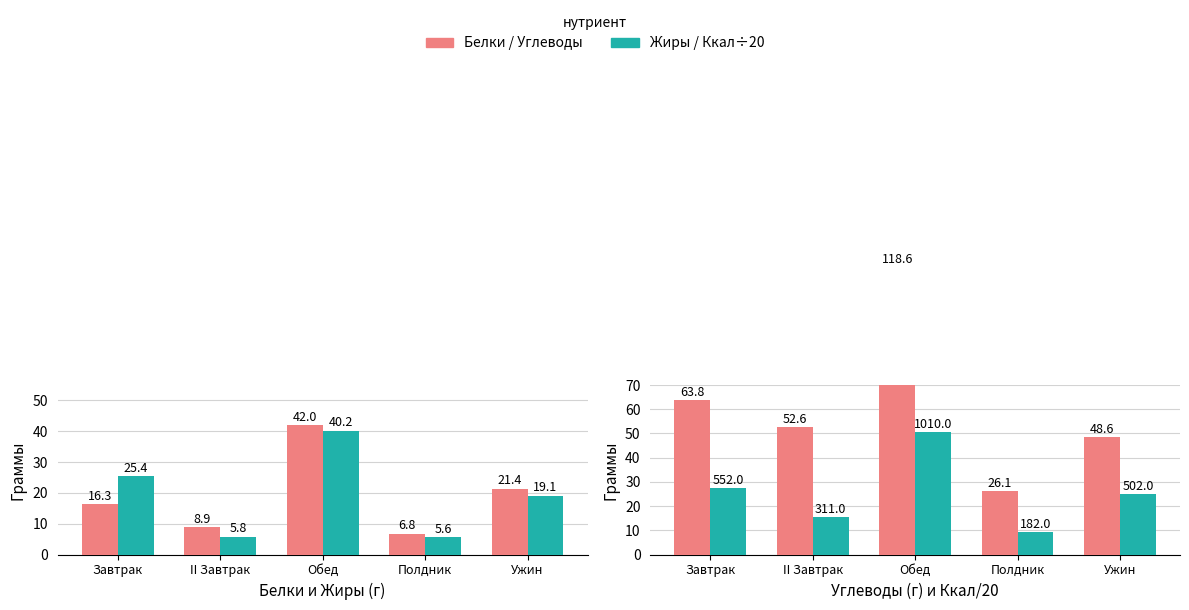

Is the value of Углеводы, г at Завтрак greater than the value of Жиры, г at Завтрак?

Yes